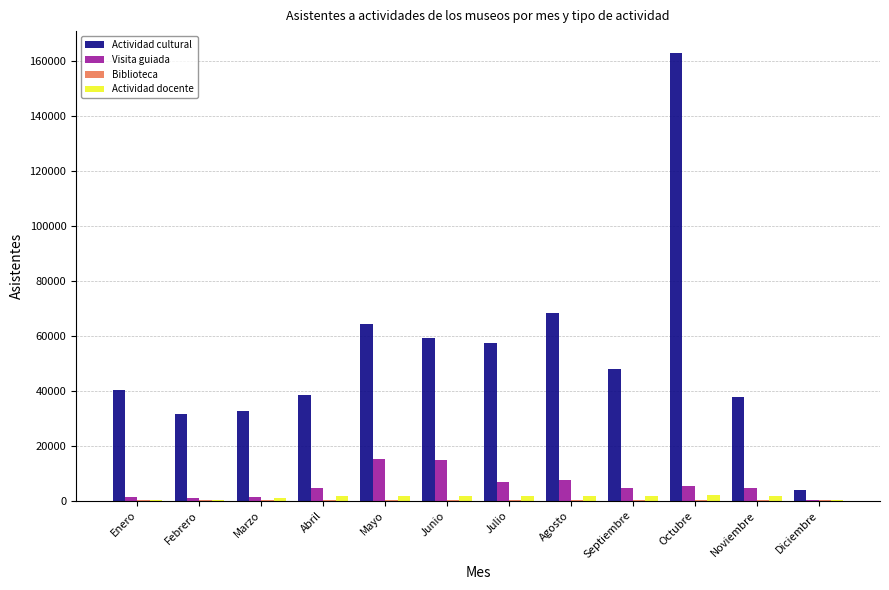

Are the bars grouped side by side (vs. stacked)?

Yes